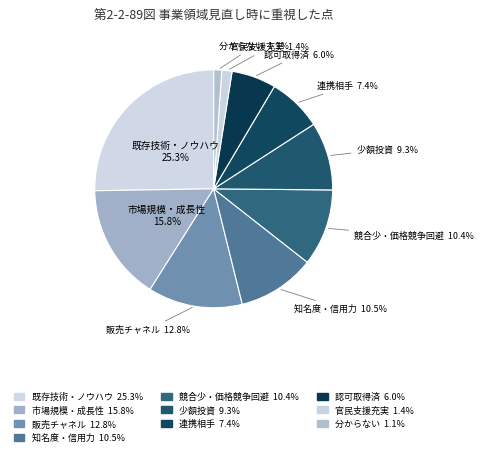

How many segments does this pie chart have?

10